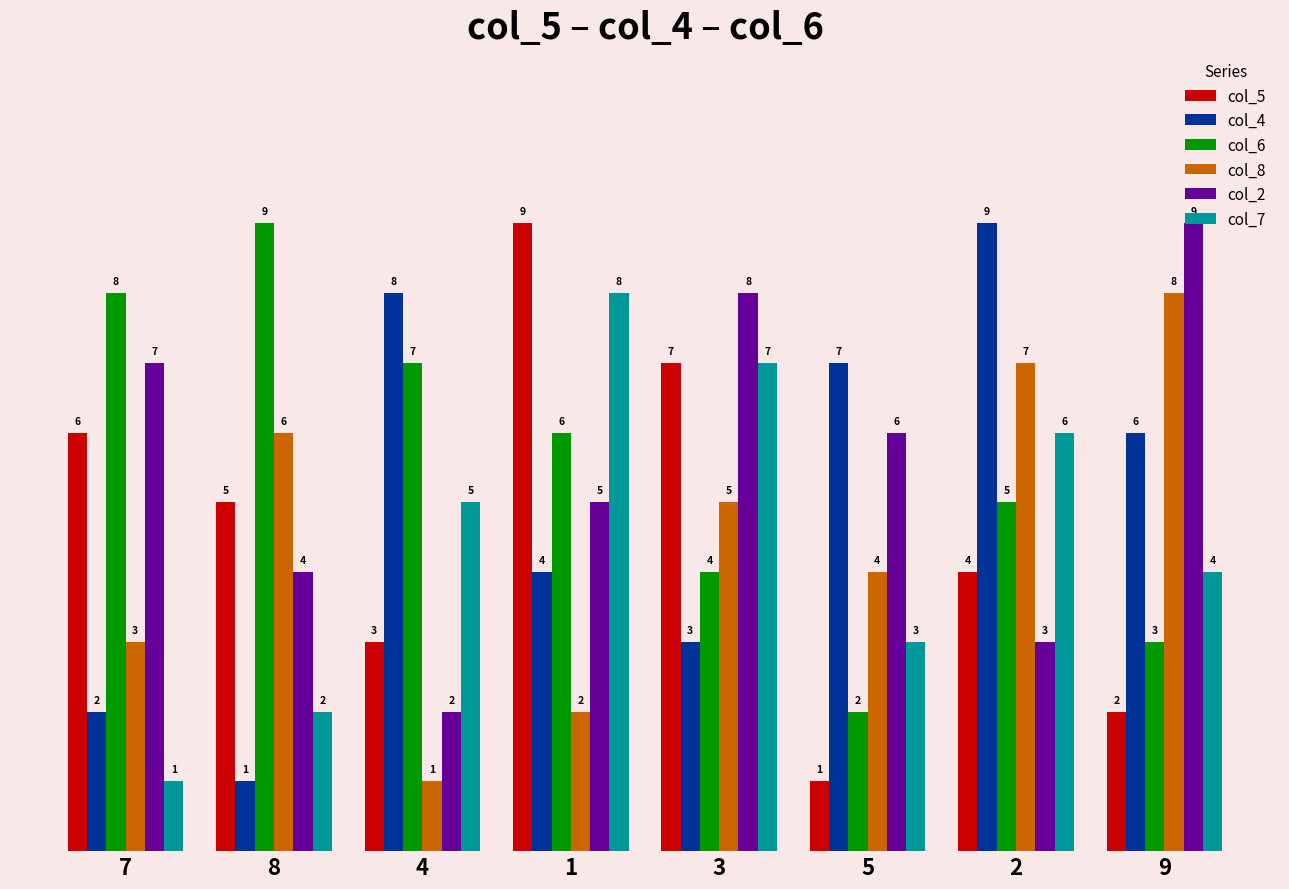

Is it true that col_6 equals 7 at 4?

True